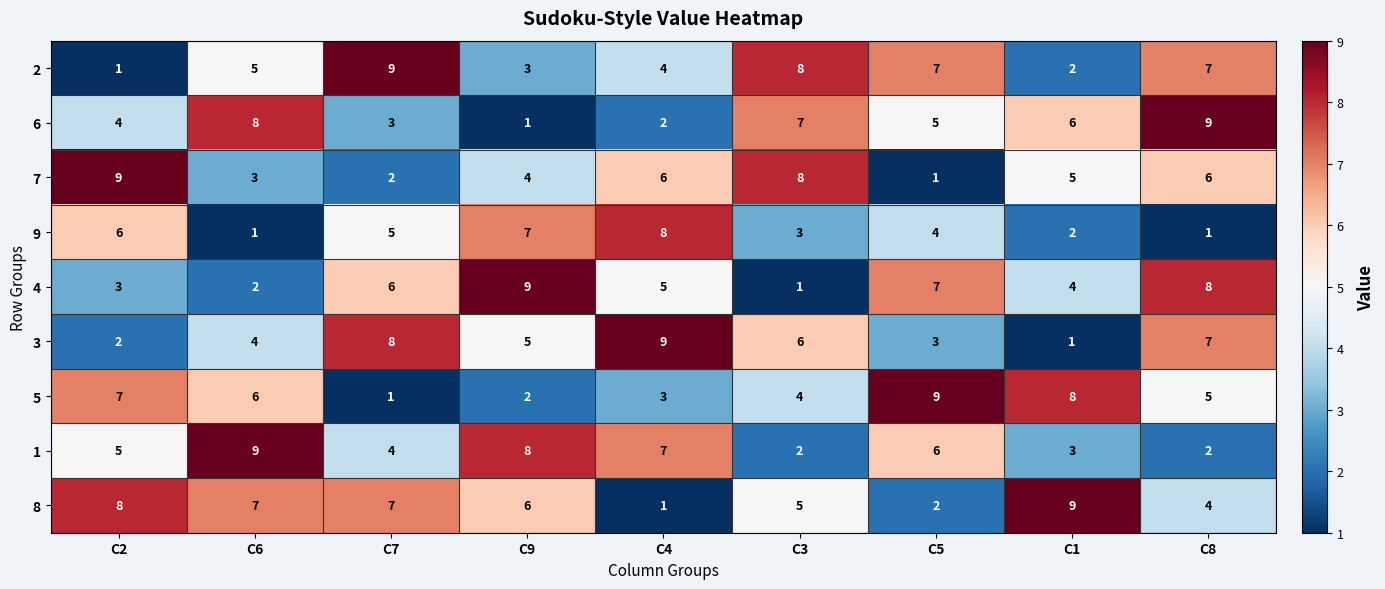

Rank the series at C9 from lowest to highest value.

6, 5, 2, 7, 3, 8, 9, 1, 4